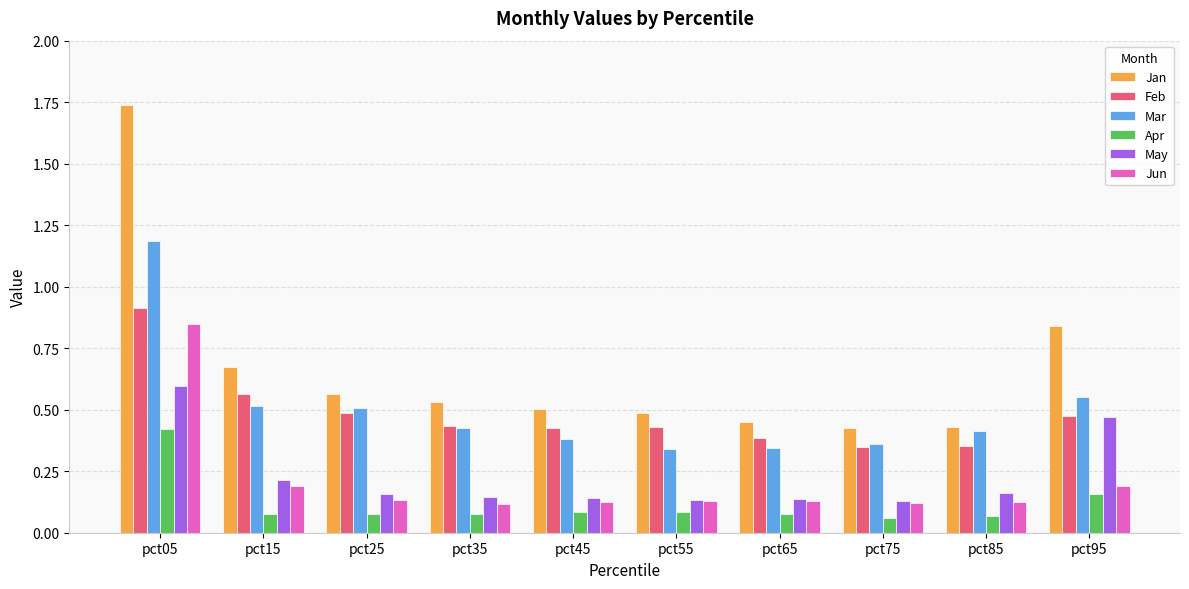

Which label corresponds to the largest value in the chart?

pct05